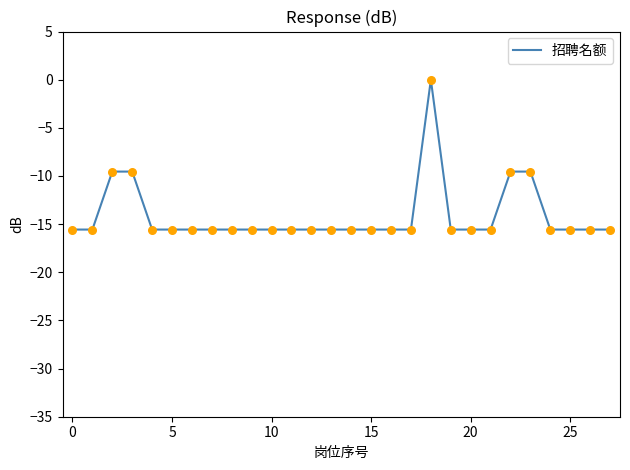

What is the difference between the maximum and minimum values?

15.6